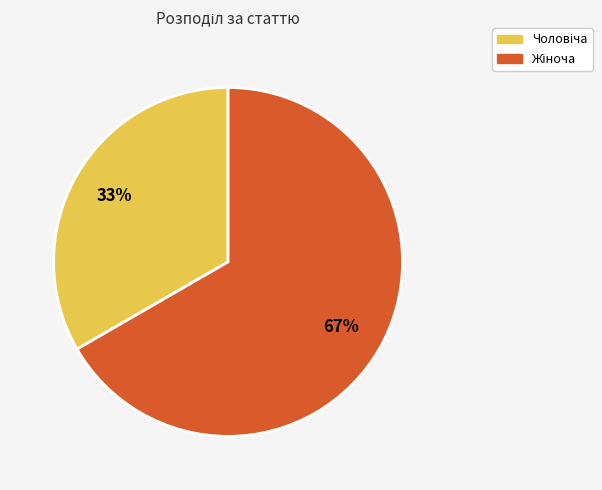

To the nearest percent, what is the average slice percentage?

50%